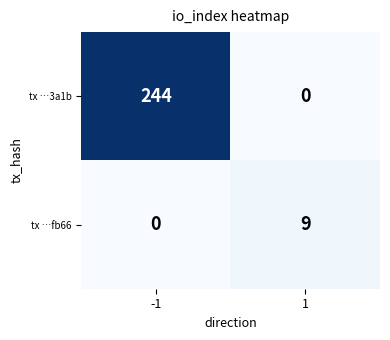

Rank the categories by tx …3a1b value from lowest to highest.

1, -1